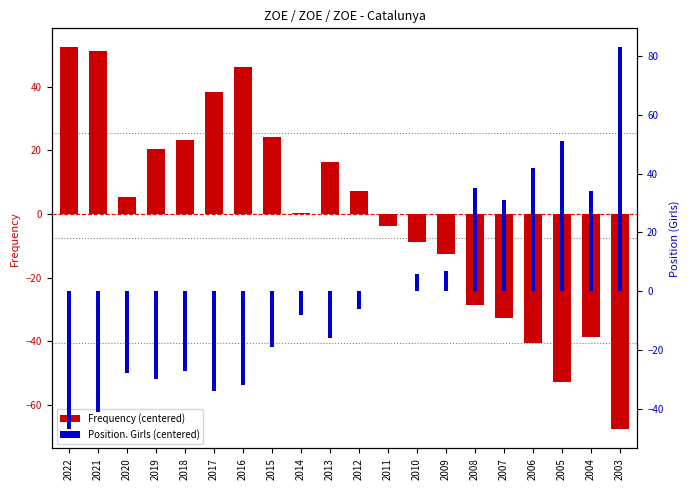

Between 2010 and 2005, which series saw the biggest shift?

Position. Girls (centered)